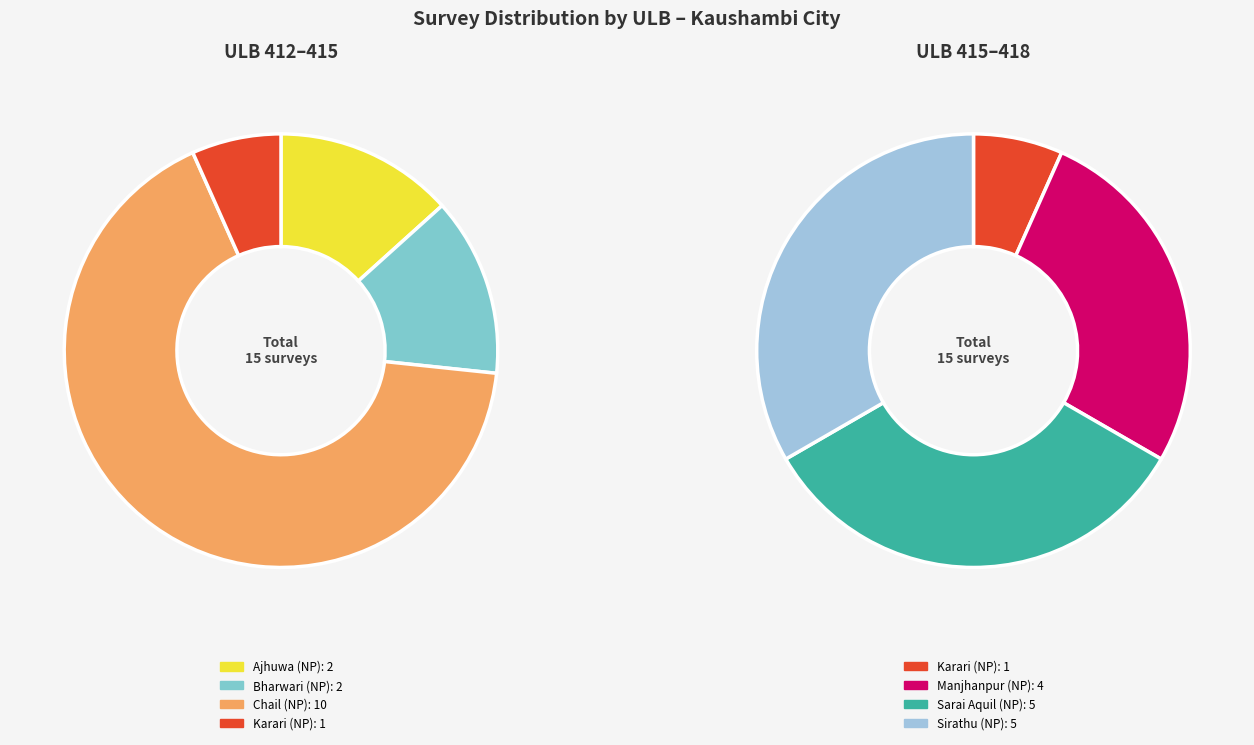

Does Ajhuwa (NP) represent more than half of the total?

No